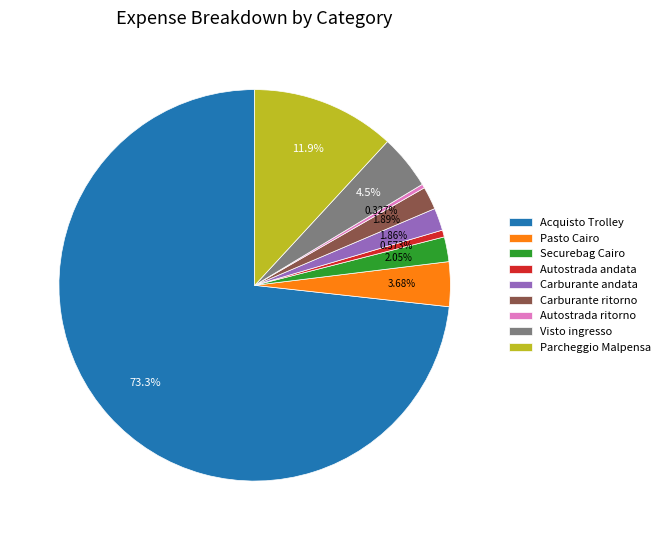

Which slice is the largest?

Acquisto Trolley